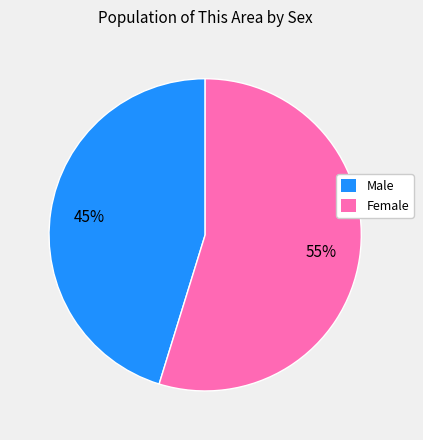

Approximately how many times larger is the value at Male compared to Female?

0.8